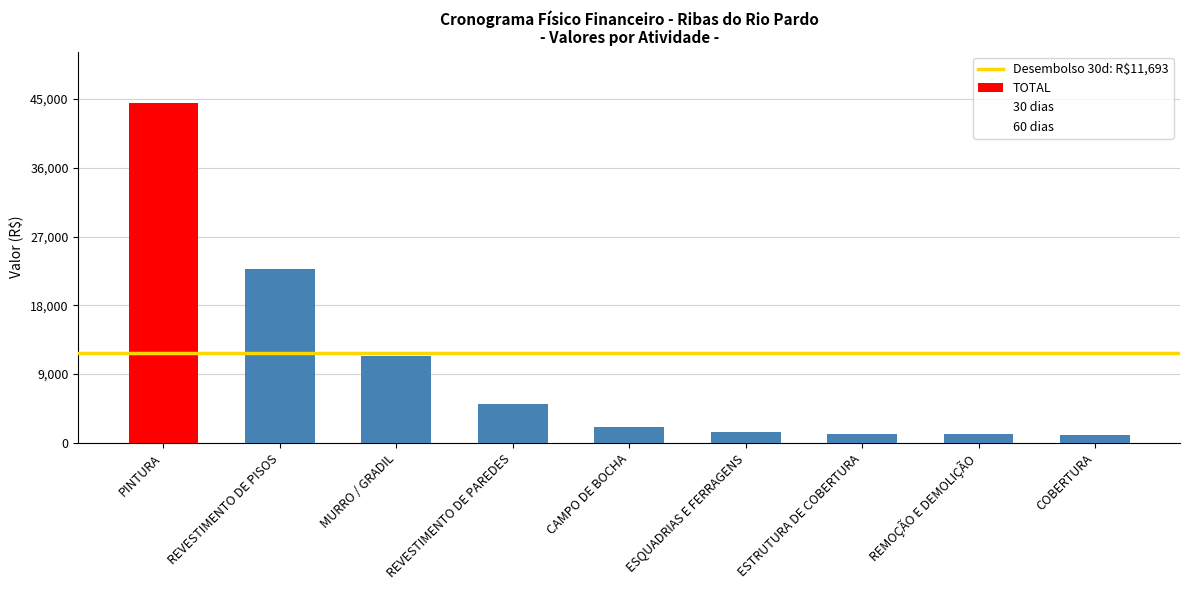

What is the maximum value shown in the chart?

44520.4